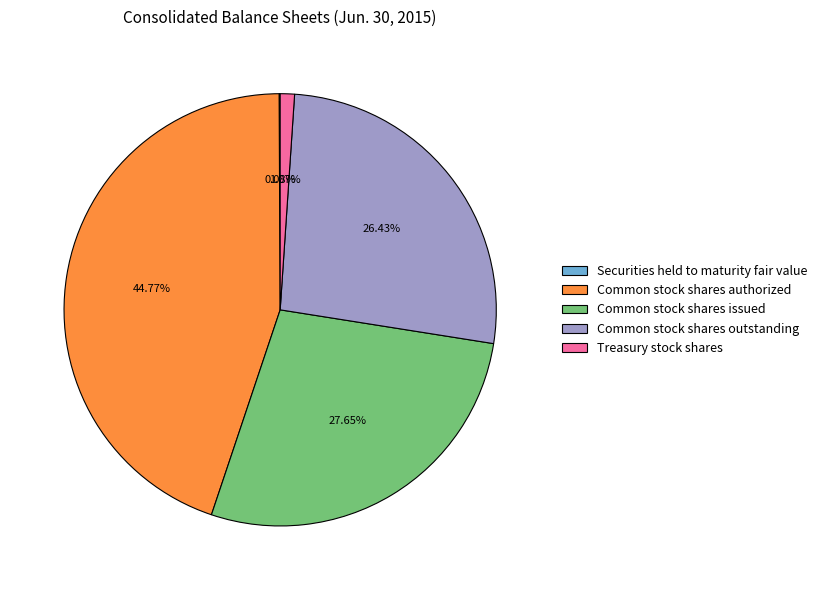

Between Common stock shares authorized and Common stock shares outstanding, which is larger?

Common stock shares authorized